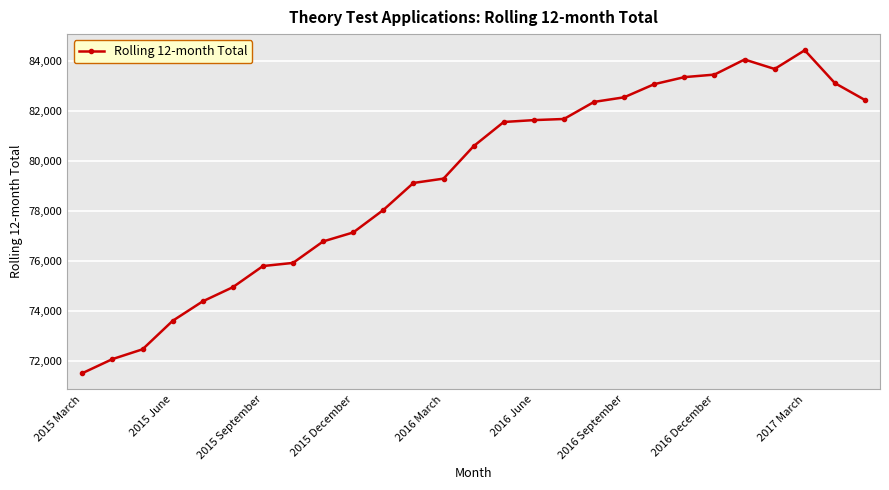

What is the greatest value displayed?

84422